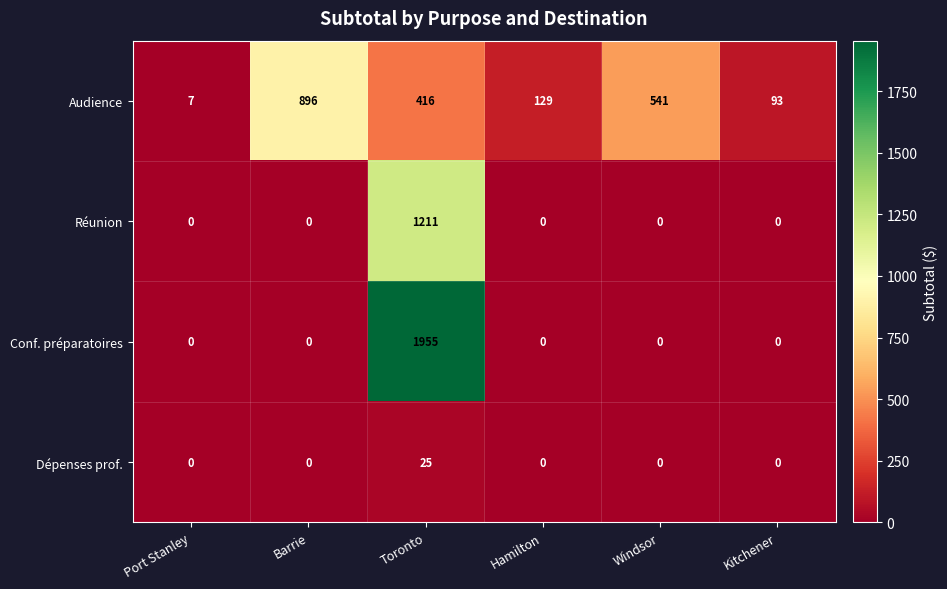

What is the difference between the maximum and minimum values in the Conf. préparatoires series?

1955